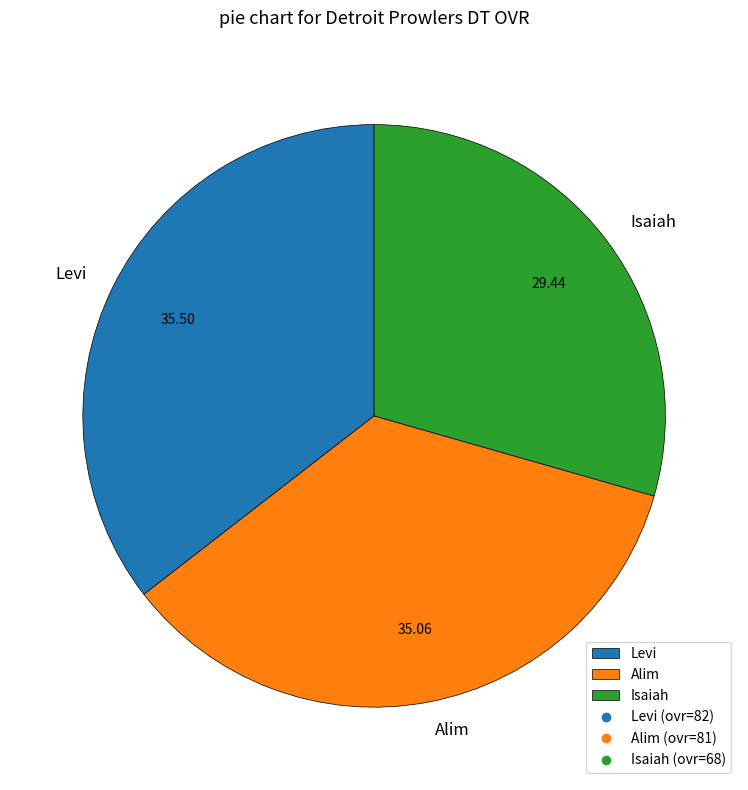

True or false: Alim accounts for 48% of the total.

False